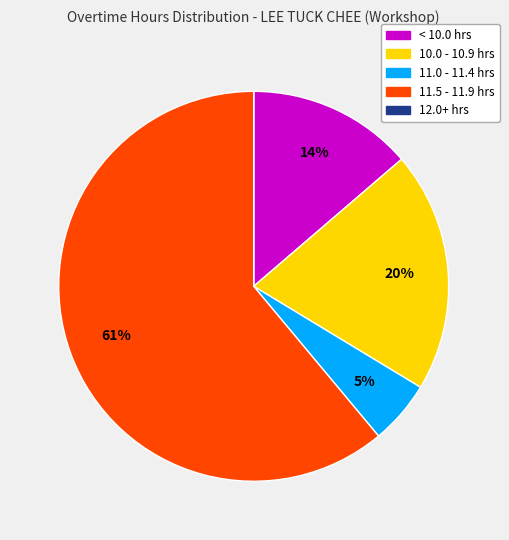

To the nearest percent, what is the difference between the largest and smallest slice percentages?

61%